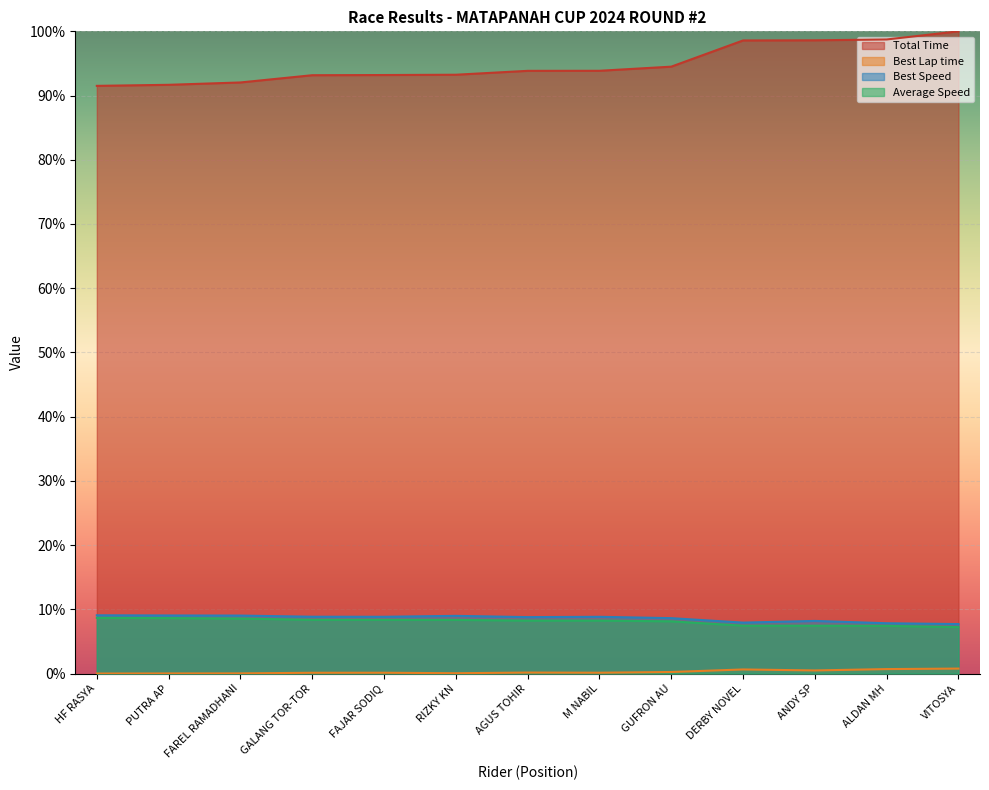

True or false: Average Speed has more than 2 interior local peaks.

False